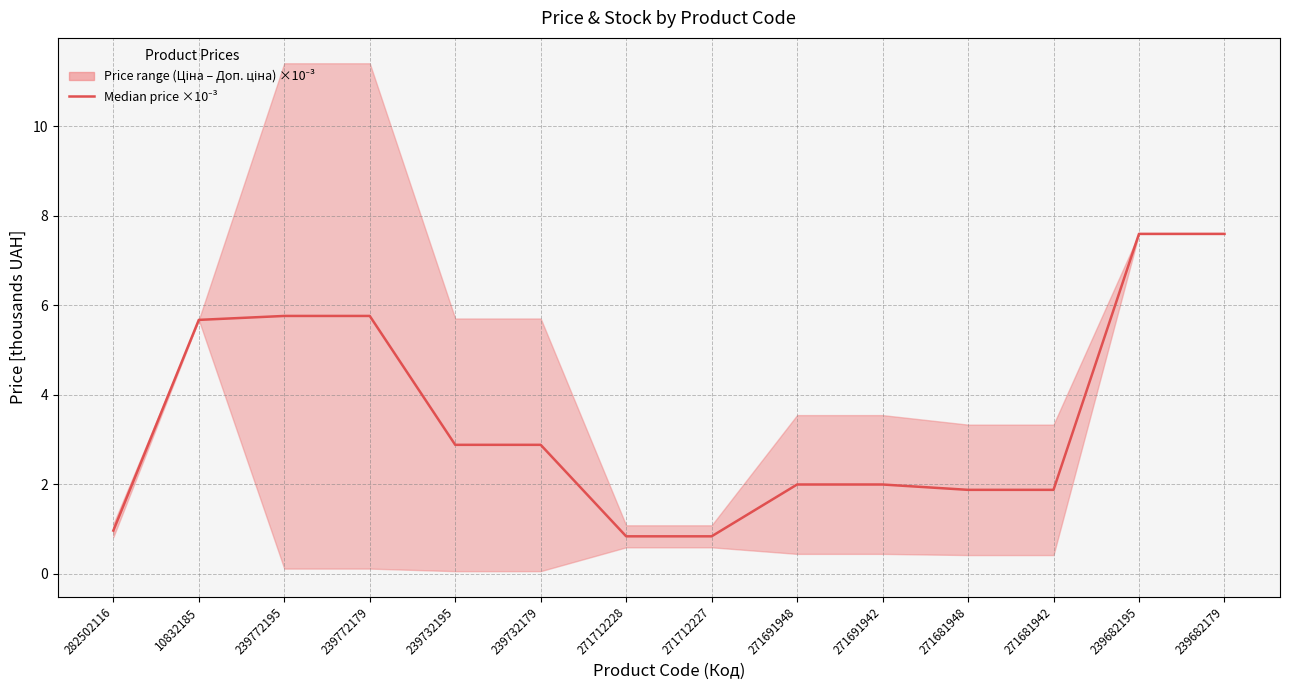

Reading left to right, list all the values displayed in this chart.

282502116=1.0	10832185=5.7	239772195=5.8	239772179=5.8	239732195=2.9	239732179=2.9	271712228=0.8	271712227=0.8	271691948=2.0	271691942=2.0	271681948=1.9	271681942=1.9	239682195=7.6	239682179=7.6